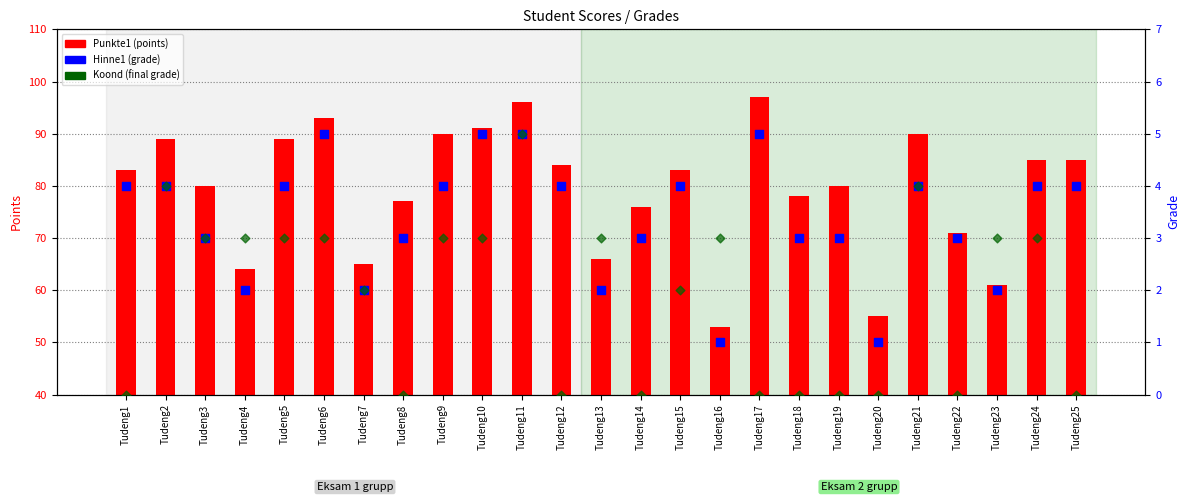

At which category is the sum across all series the highest?

Tudeng11